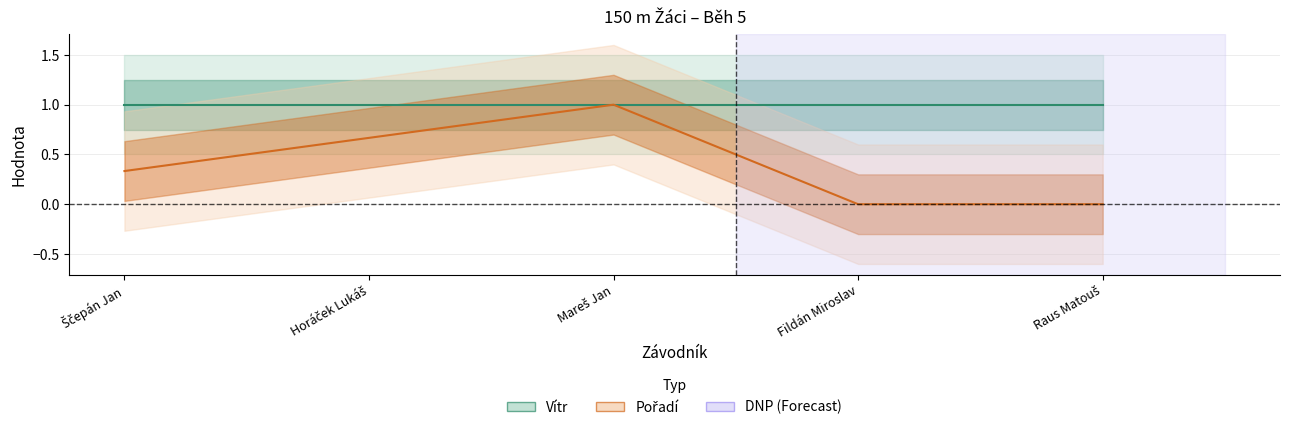

What is the total value across all series at Ščepán Jan?

1.3